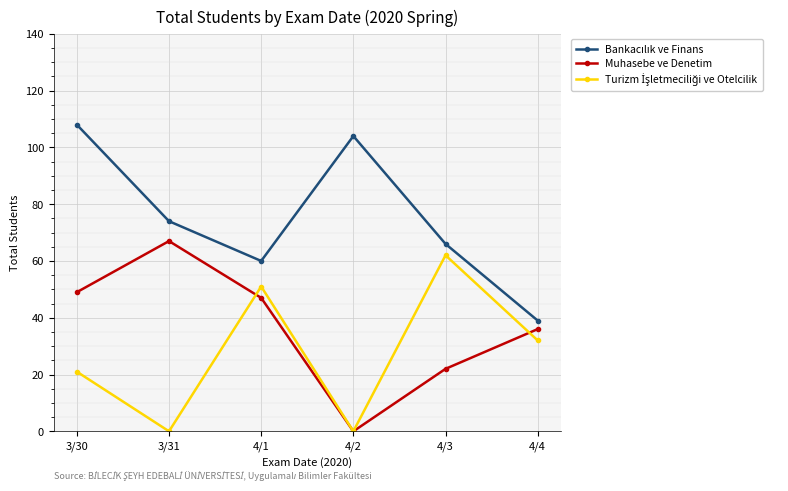

Is this an area chart (filled region under the line)?

No